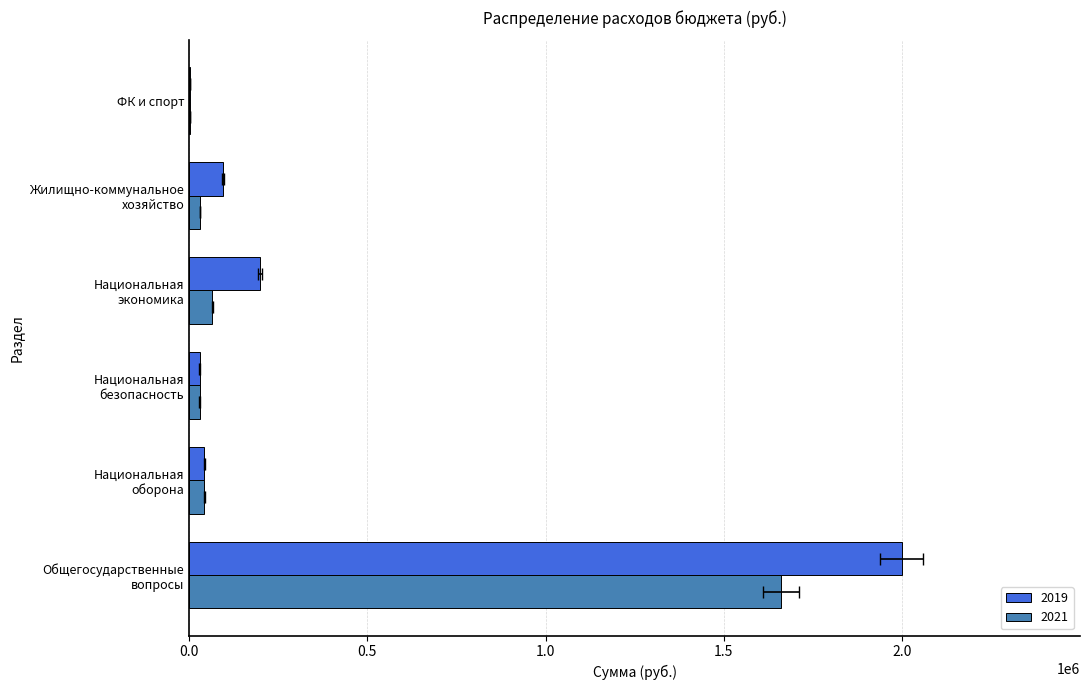

What is the approximate value of 2019 at Национальная
оборона?

42225.0